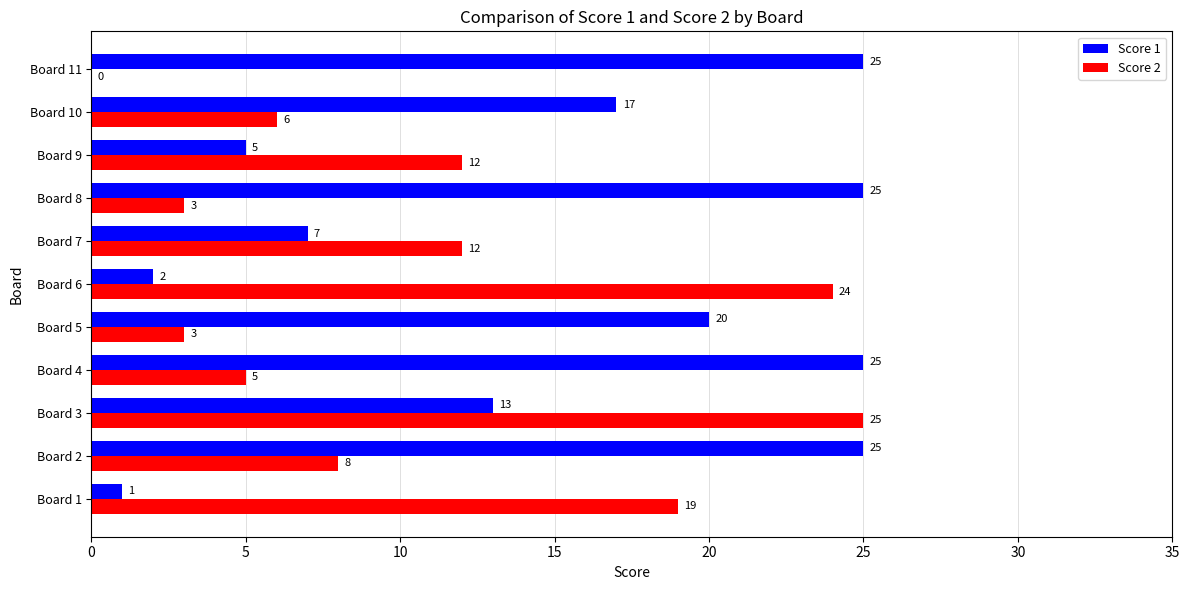

What is the sum of all Score 2 values?

117